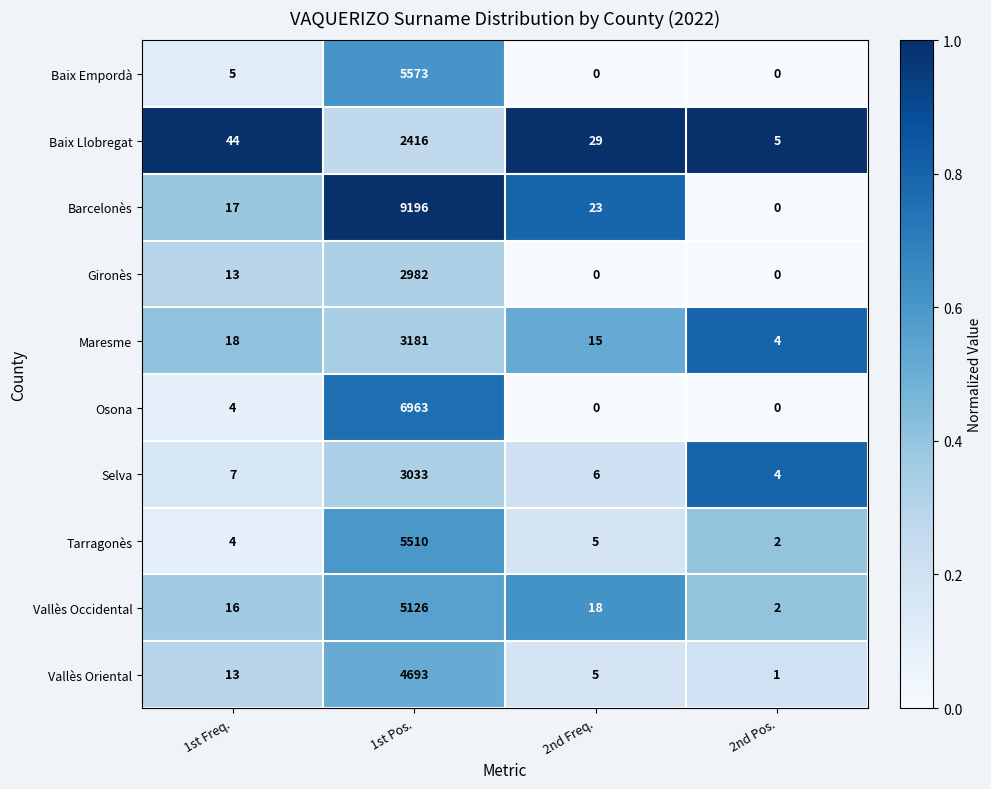

What is the difference between the second highest and minimum values in the Vallès Occidental series?

16